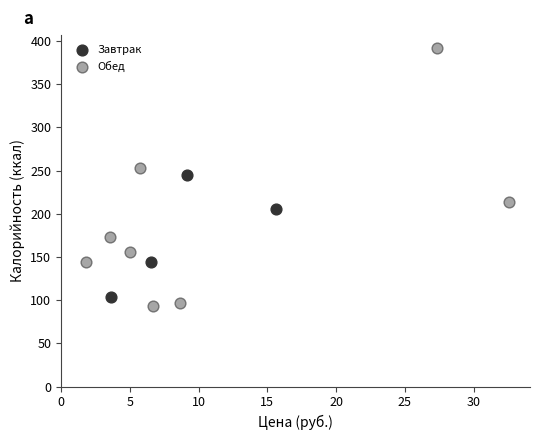

Which series has the widest spread of Y values?

Обед